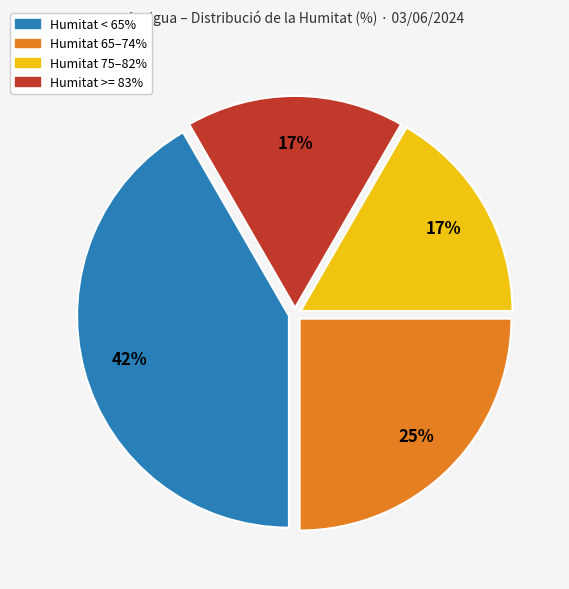

Is there a majority slice in this chart?

No